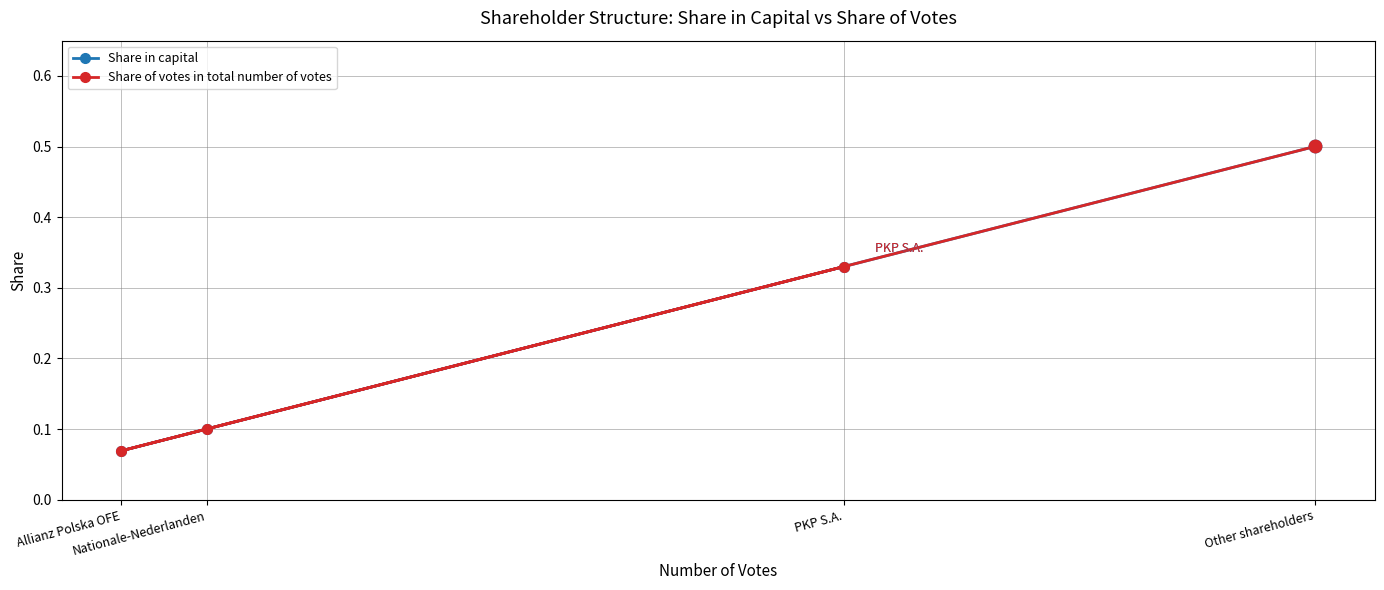

At which category is the sum across all series the highest?

Other shareholders